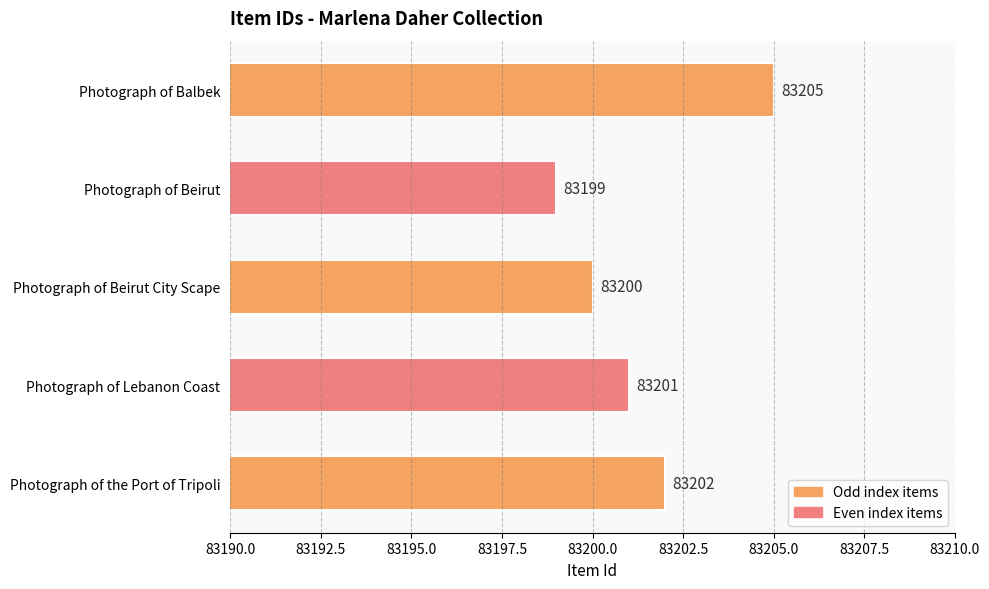

Where is the data nearest to the value 83202?

Photograph of the Port of Tripoli